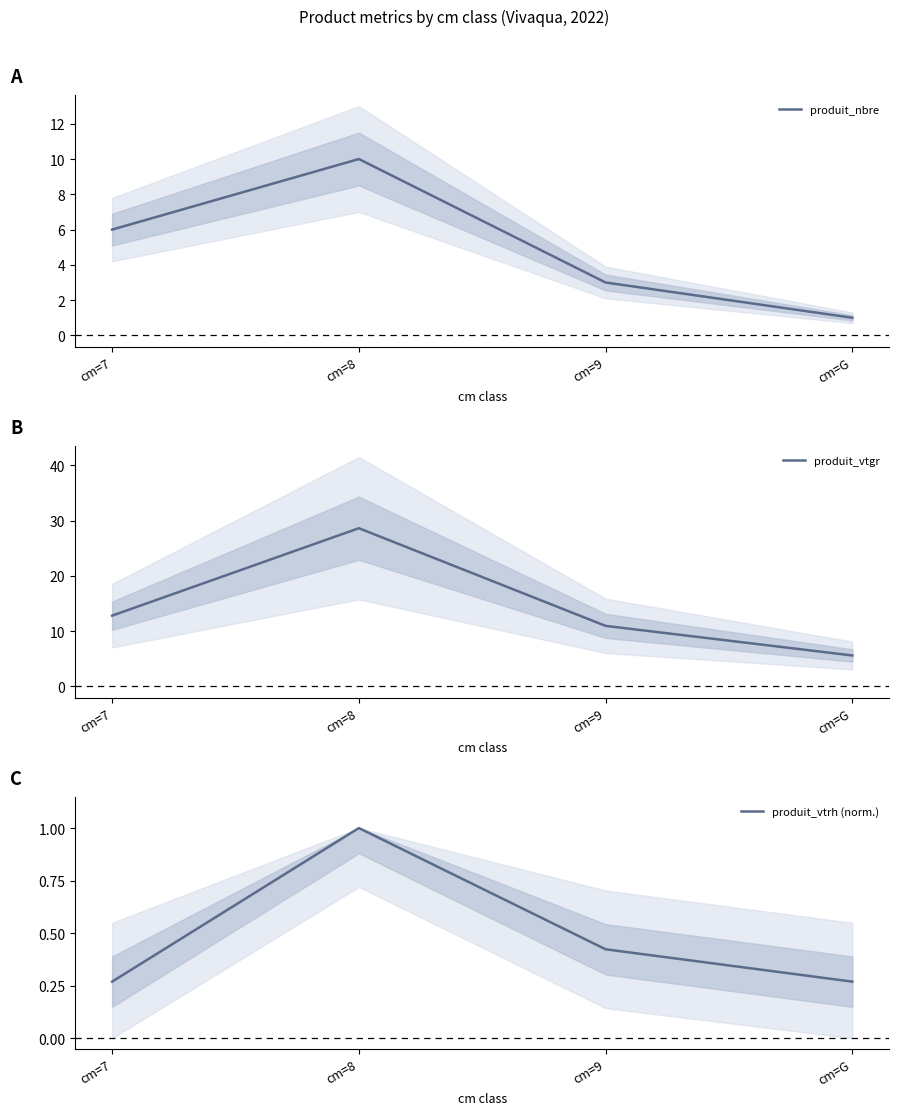

Reading left to right, extract all data points from this chart.

produit_nbre: 6.0	10.0	3.0	1.0
produit_vtgr: 12.8	28.6	10.9	5.6
produit_vtrh (norm.): 0.3	1.0	0.4	0.3